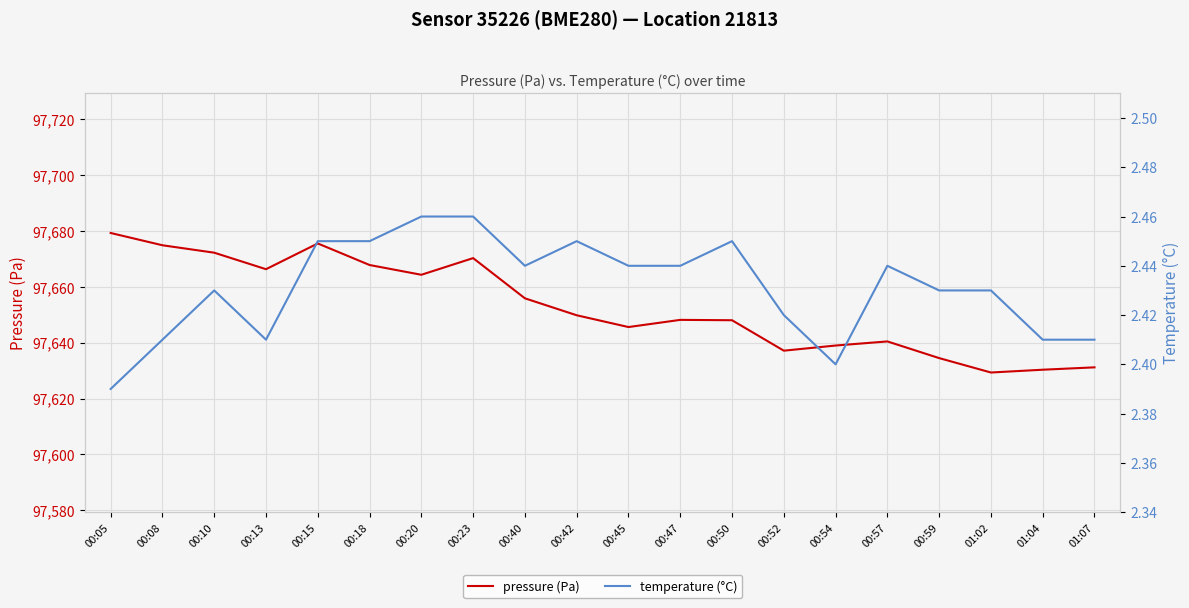

Reading left to right, extract all data points from this chart.

pressure (Pa): 00:05=97679.3	00:08=97674.9	00:10=97672.2	00:13=97666.3	00:15=97675.5	00:18=97667.8	00:20=97664.3	00:23=97670.3	00:40=97655.9	00:42=97649.8	00:45=97645.6	00:47=97648.2	00:50=97648.0	00:52=97637.1	00:54=97639.0	00:57=97640.4	00:59=97634.5	01:02=97629.3	01:04=97630.3	01:07=97631.2
temperature (°C): 00:05=2.4	00:08=2.4	00:10=2.4	00:13=2.4	00:15=2.5	00:18=2.5	00:20=2.5	00:23=2.5	00:40=2.4	00:42=2.5	00:45=2.4	00:47=2.4	00:50=2.5	00:52=2.4	00:54=2.4	00:57=2.4	00:59=2.4	01:02=2.4	01:04=2.4	01:07=2.4